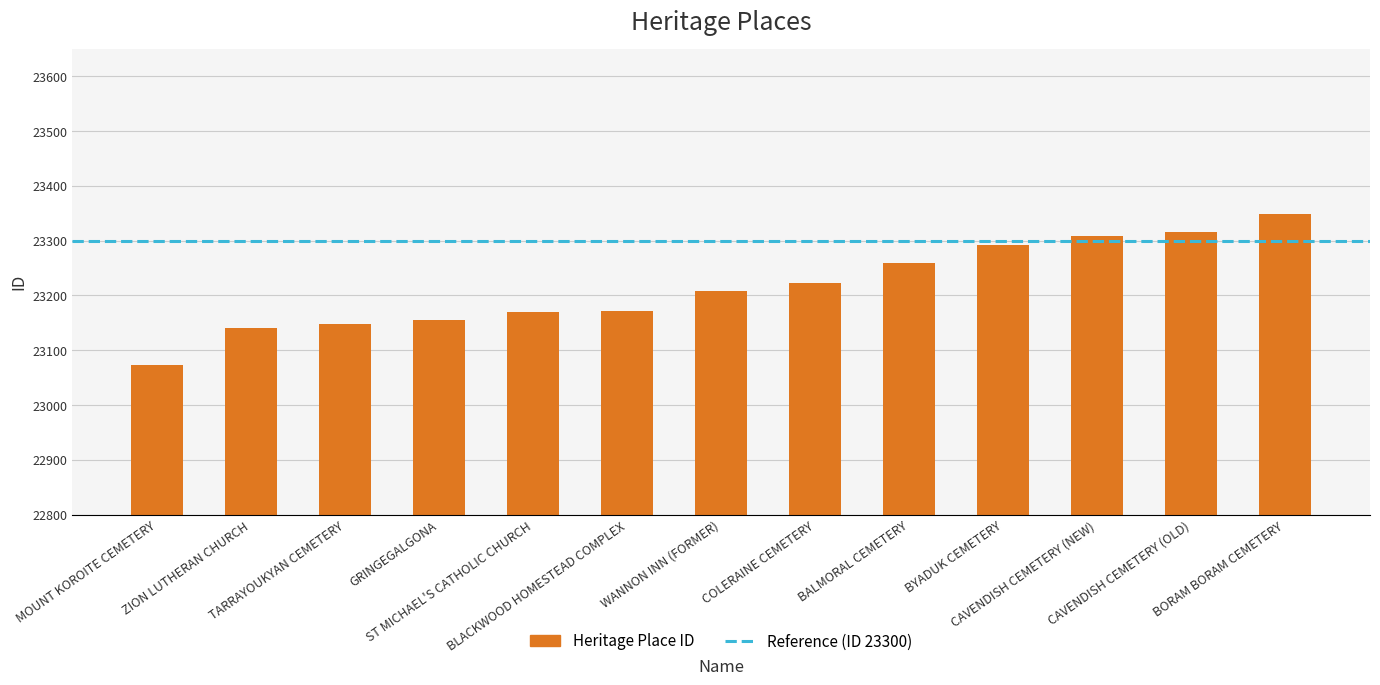

Which category has the highest value across all series?

BORAM BORAM CEMETERY